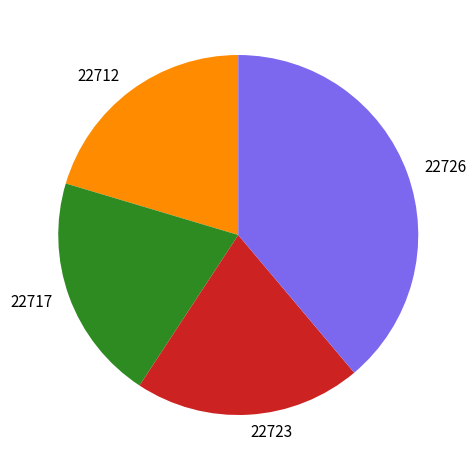

Which slice is the largest?

22726